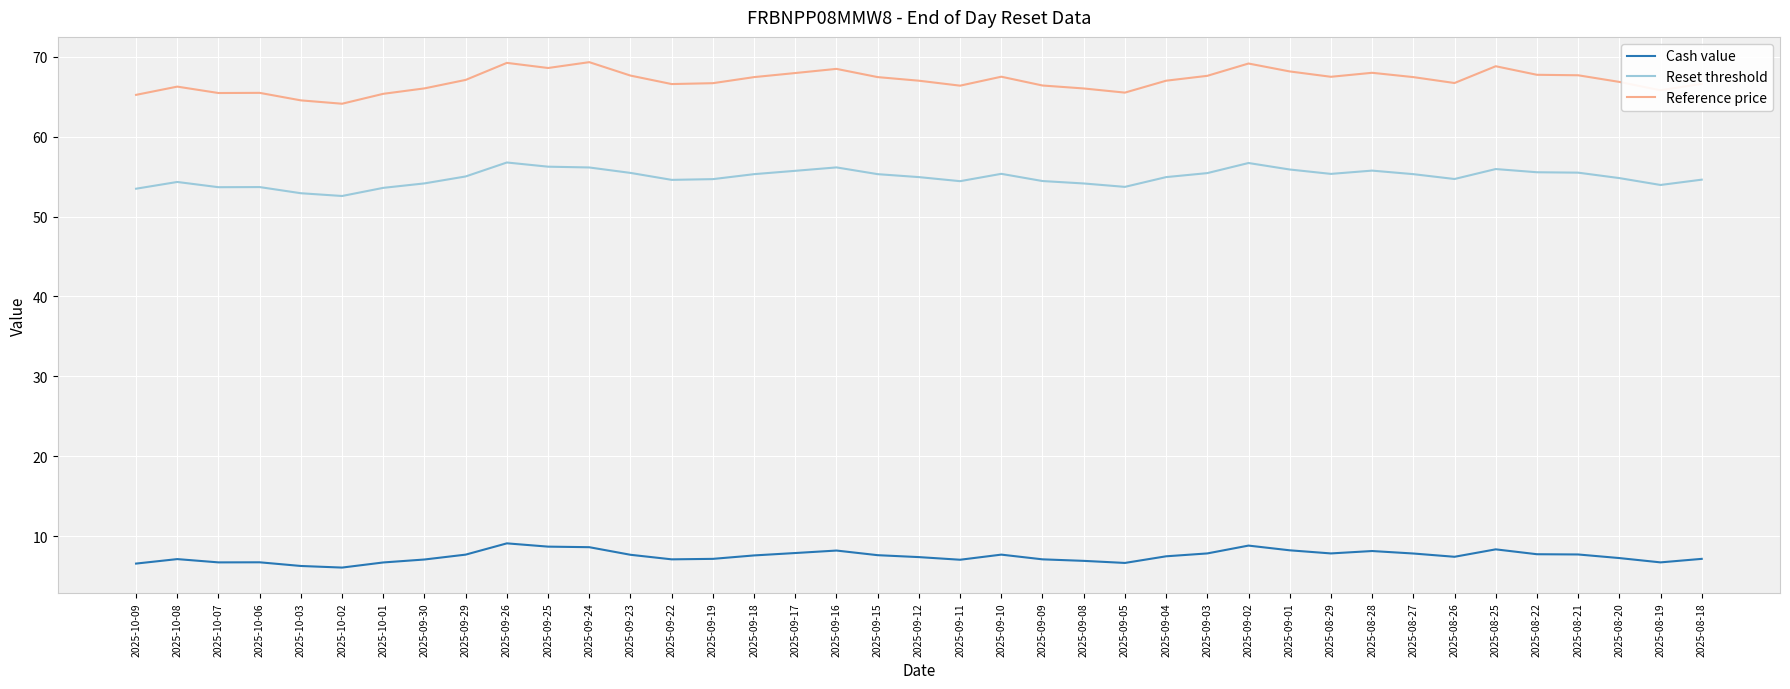

What are all the series names shown in the legend?

Cash value, Reset threshold, Reference price